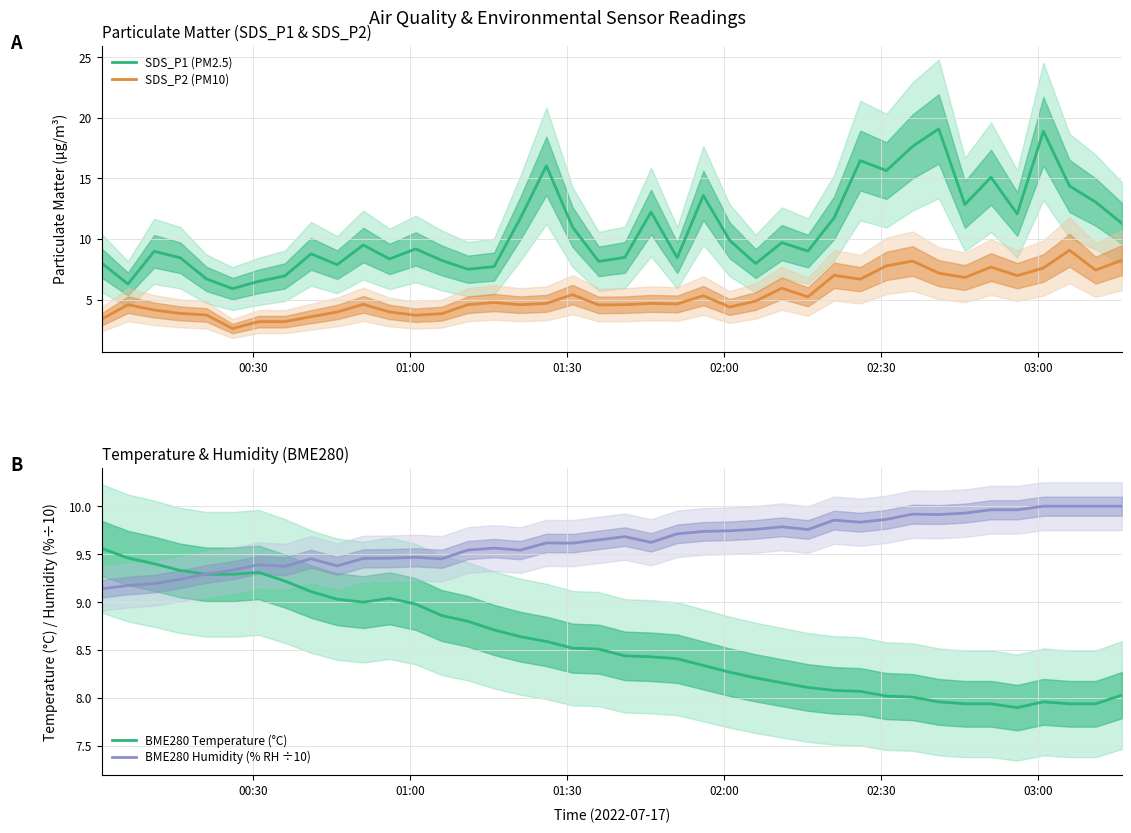

True or false: SDS_P1 (PM2.5) and SDS_P2 (PM10) intersect in this chart.

False